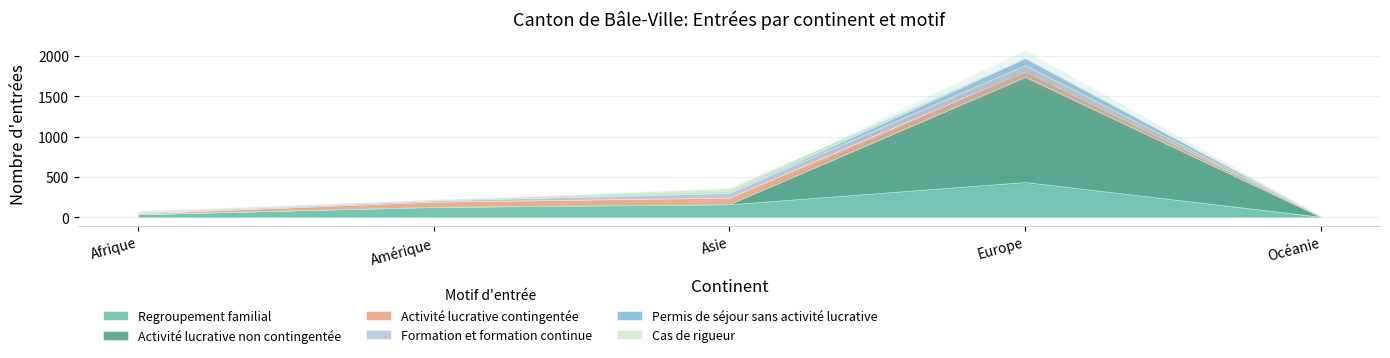

Between which two adjacent categories do Formation et formation continue and Cas de rigueur first intersect?

Afrique and Amérique